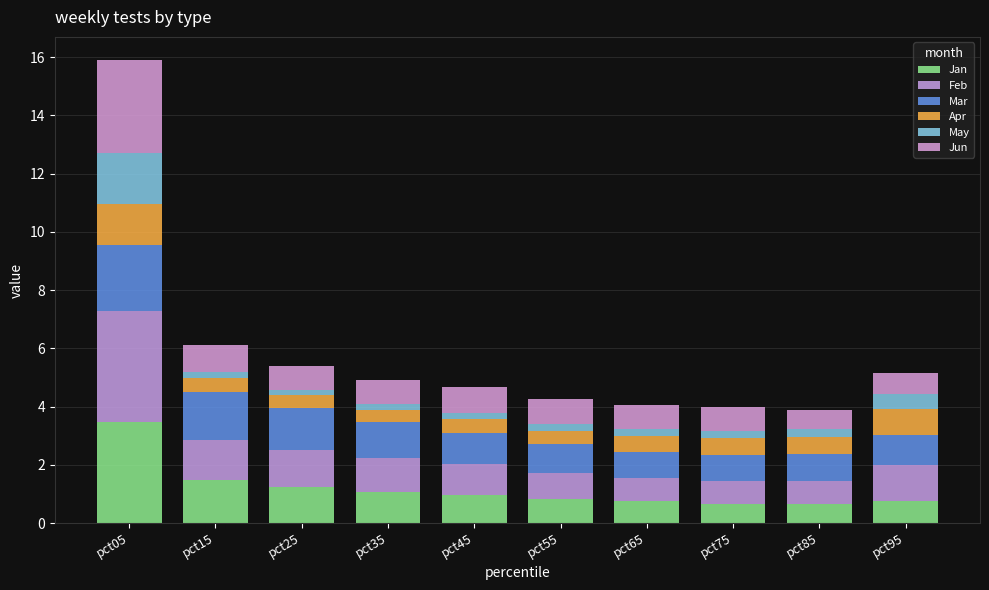

How many categories are shown in the chart?

10